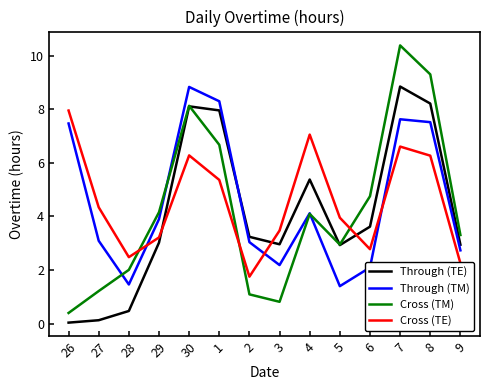

What is the total value across all series at 29?

14.3